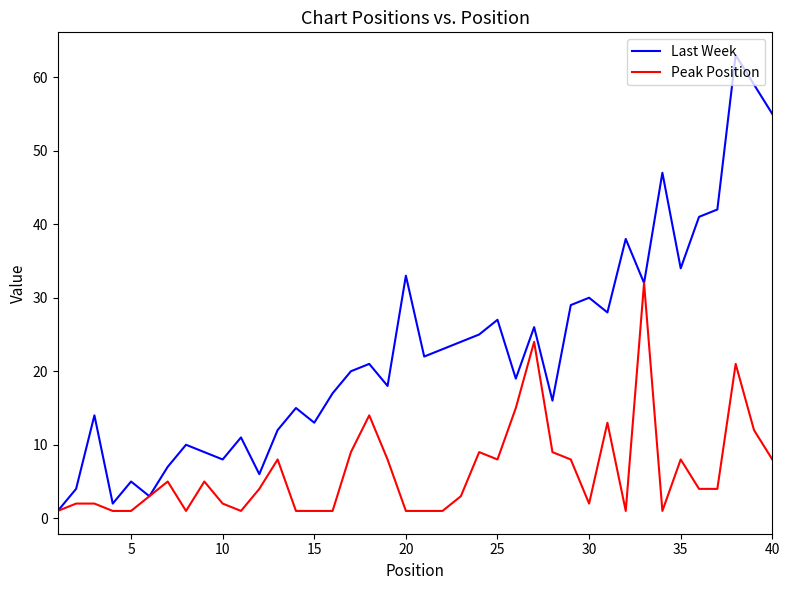

Reading left to right, transcribe all the data shown in this chart.

Last Week: 1	4	14	2	5	3	7	10	9	8	11	6	12	15	13	17	20	21	18	33	22	23	24	25	27	19	26	16	29	30	28	38	32	47	34	41	42	63	59	55
Peak Position: 1	2	2	1	1	3	5	1	5	2	1	4	8	1	1	1	9	14	8	1	1	1	3	9	8	15	24	9	8	2	13	1	32	1	8	4	4	21	12	8